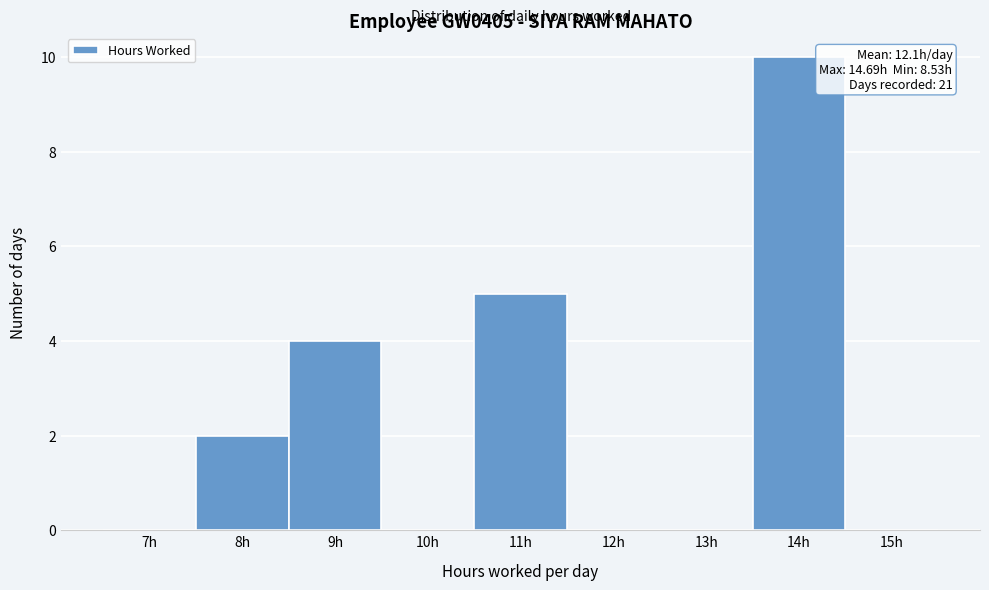

Reading left to right, list all the values displayed in this chart.

7h=0	8h=2	9h=4	10h=0	11h=5	12h=0	13h=0	14h=10	15h=0